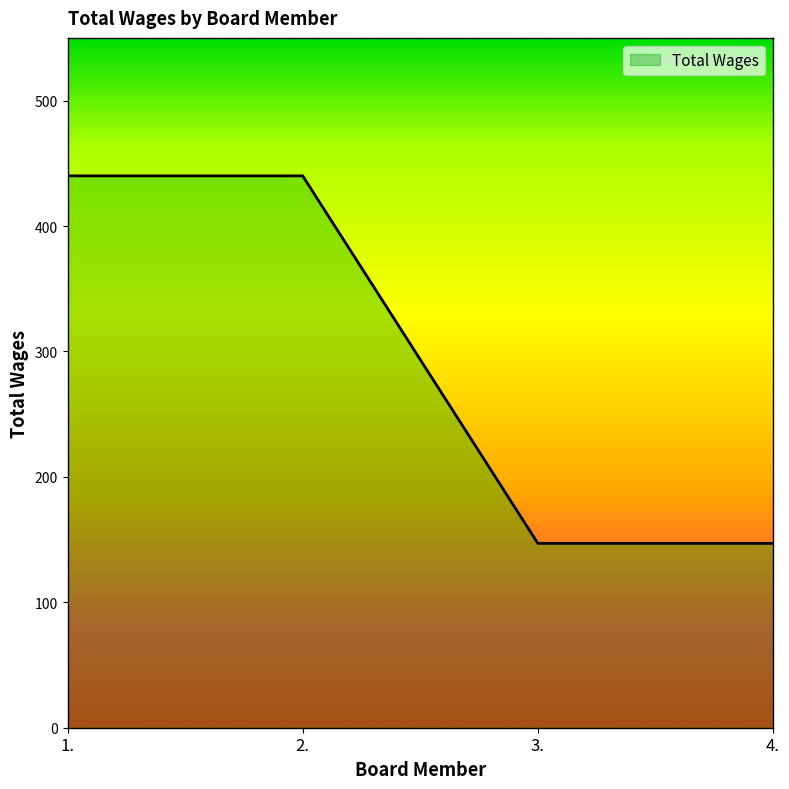

Is it true that the value at 3. is 147?

True